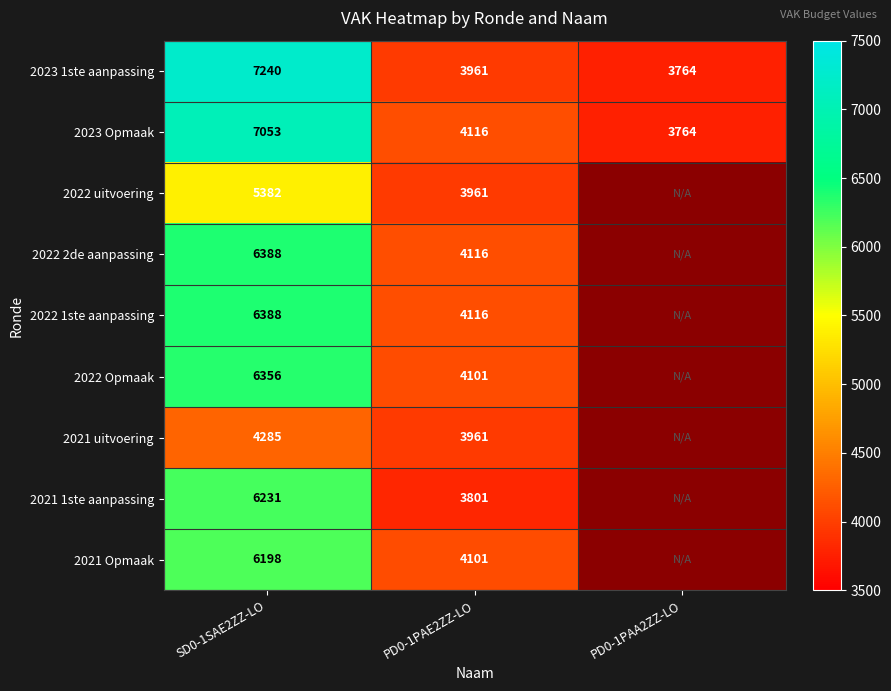

Is the value of 2022 1ste aanpassing at PD0-1PAE2ZZ-LO greater than the value of 2021 uitvoering at PD0-1PAE2ZZ-LO?

Yes